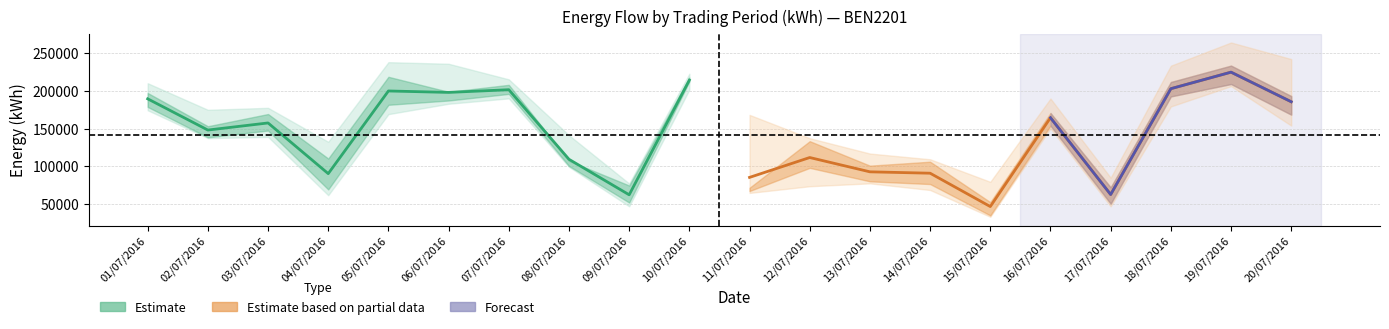

Where is the first local maximum for TP7?

03/07/2016